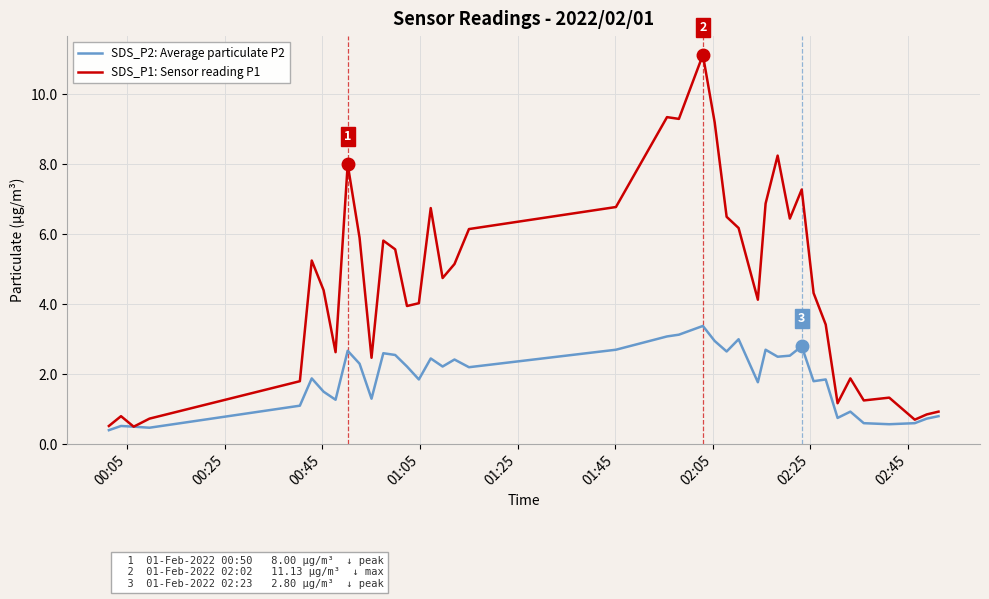

List the series in order of their overall mean, highest first.

SDS_P1: Sensor reading P1, SDS_P2: Average particulate P2